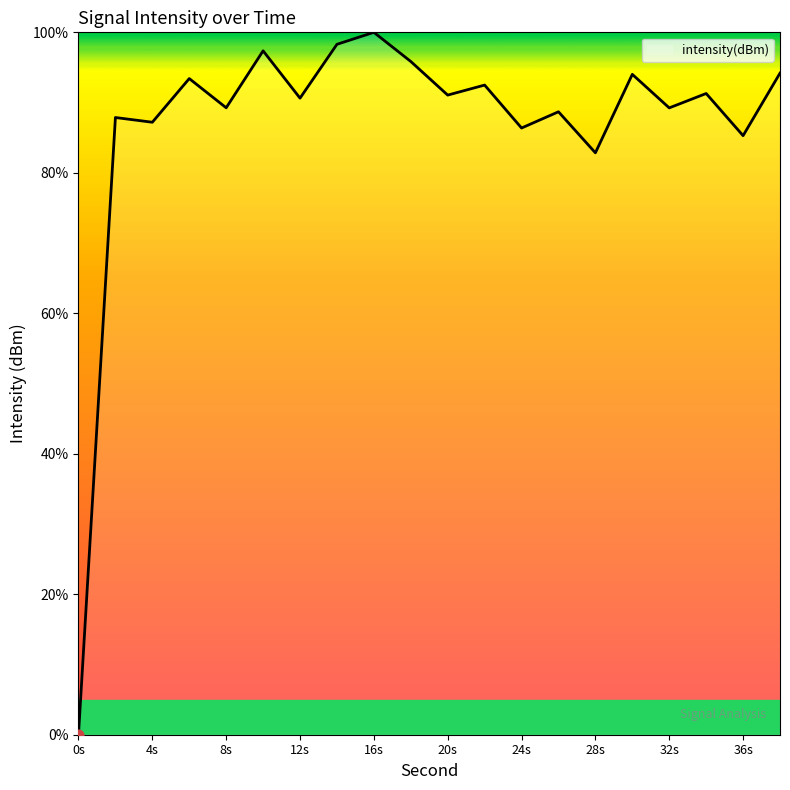

What is the greatest value displayed?

100.0